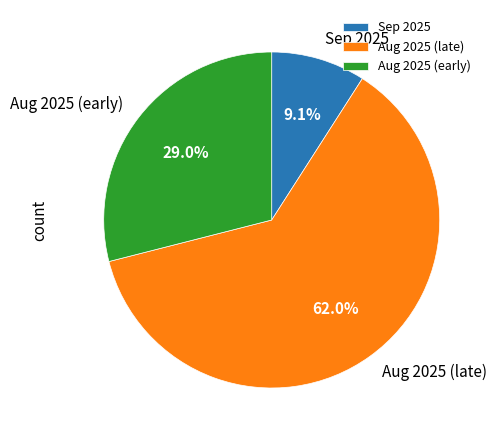

What is the smallest slice in the pie chart?

Sep 2025